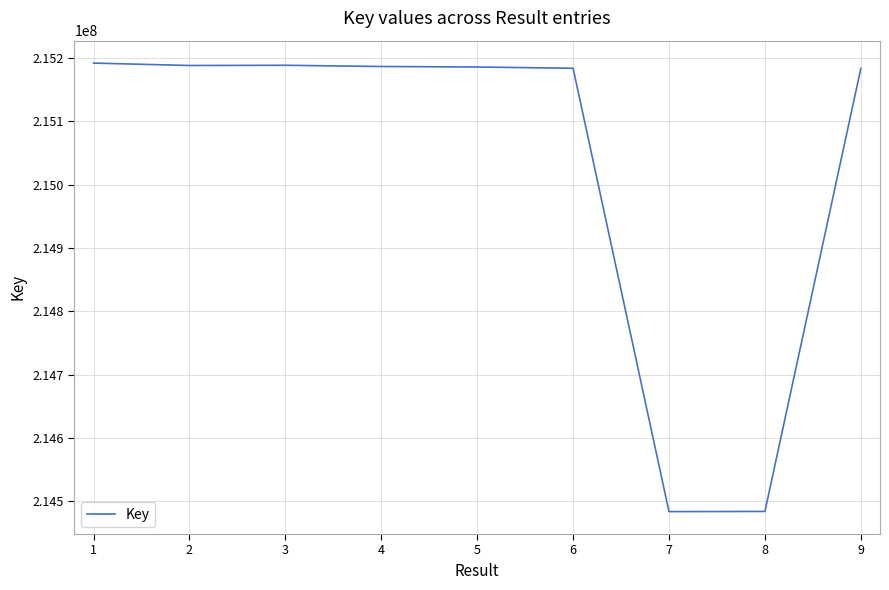

Is it true that the value at 6 is 215183395?

True